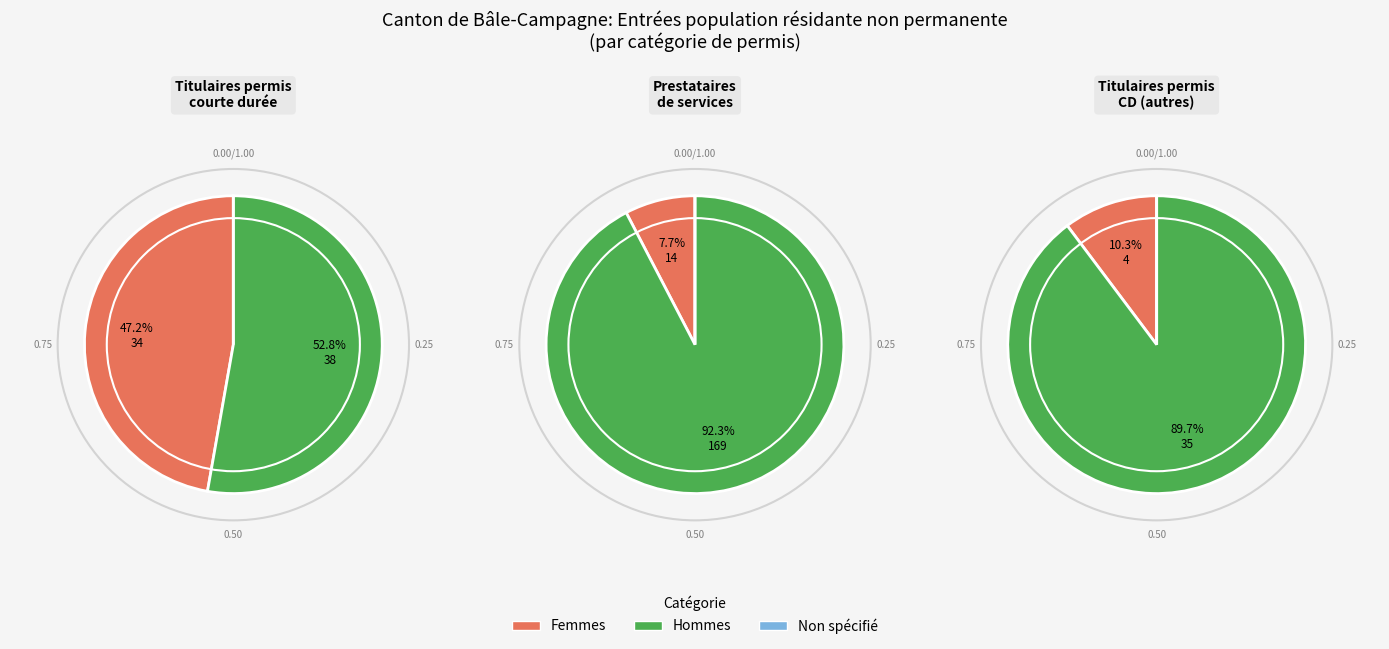

The Europe slice represents 99% of the pie. True or false?

False